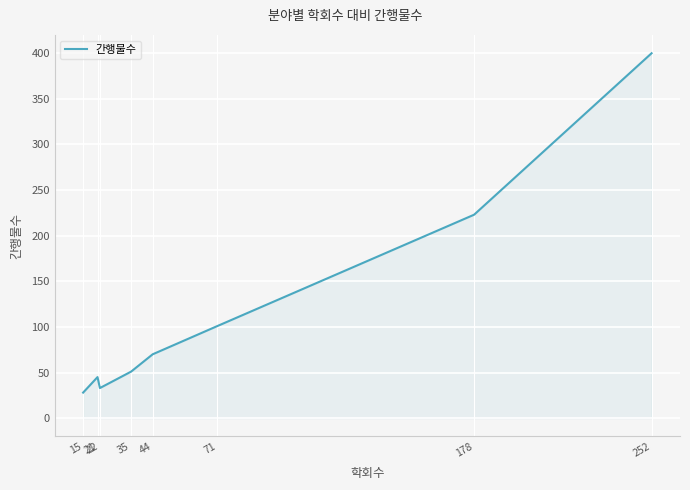

What is the minimum value shown in the chart?

28